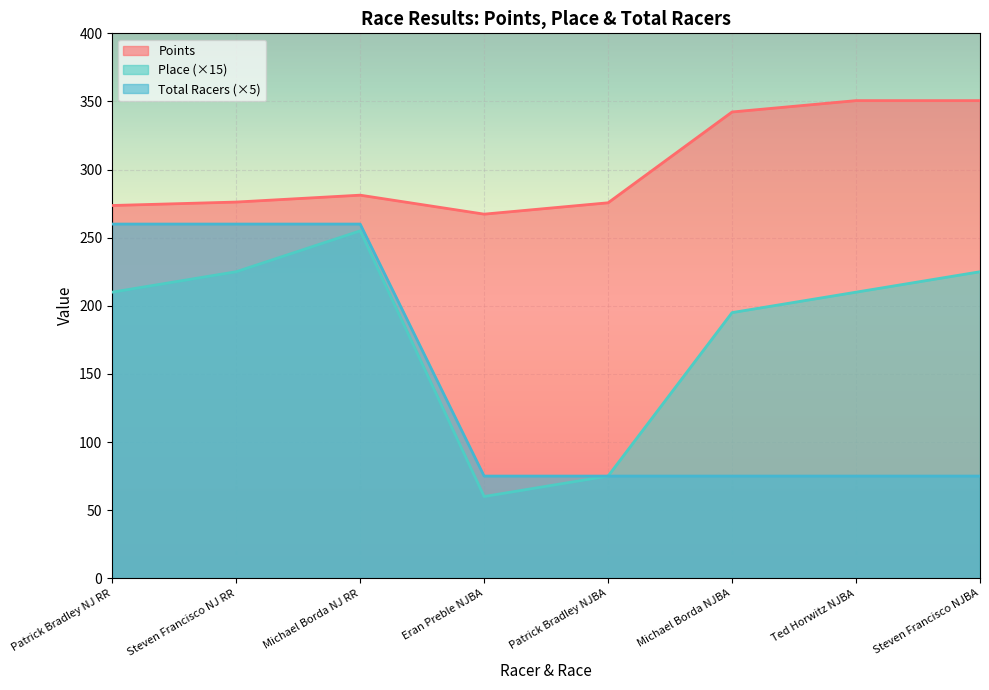

Which series has the largest total across all categories?

Points